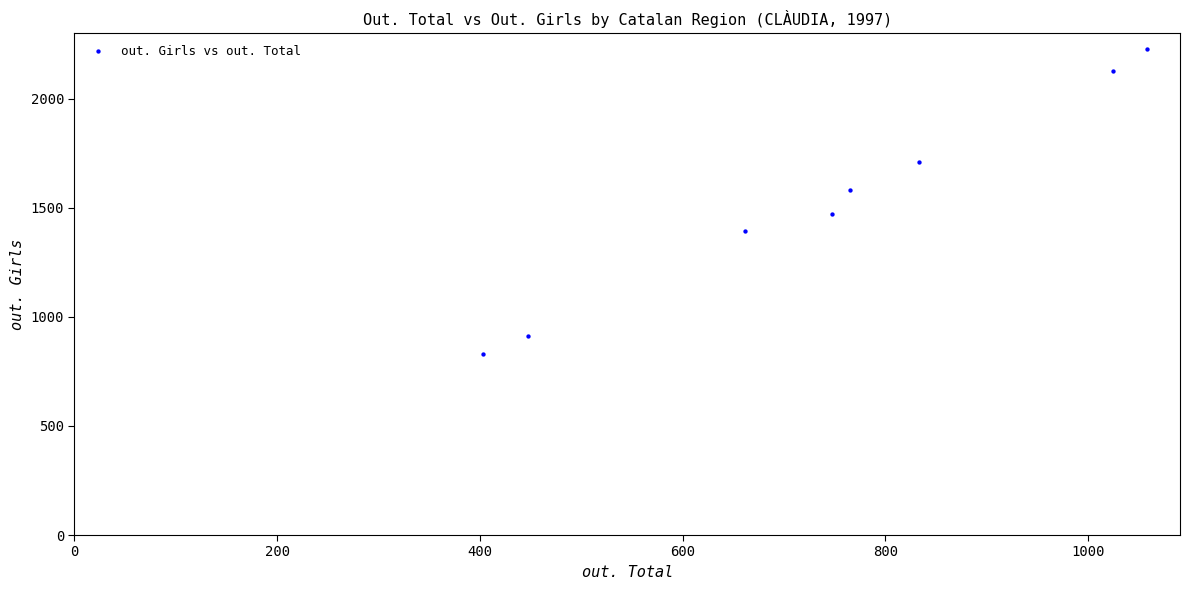

What is the range of X values (max minus min)?

655